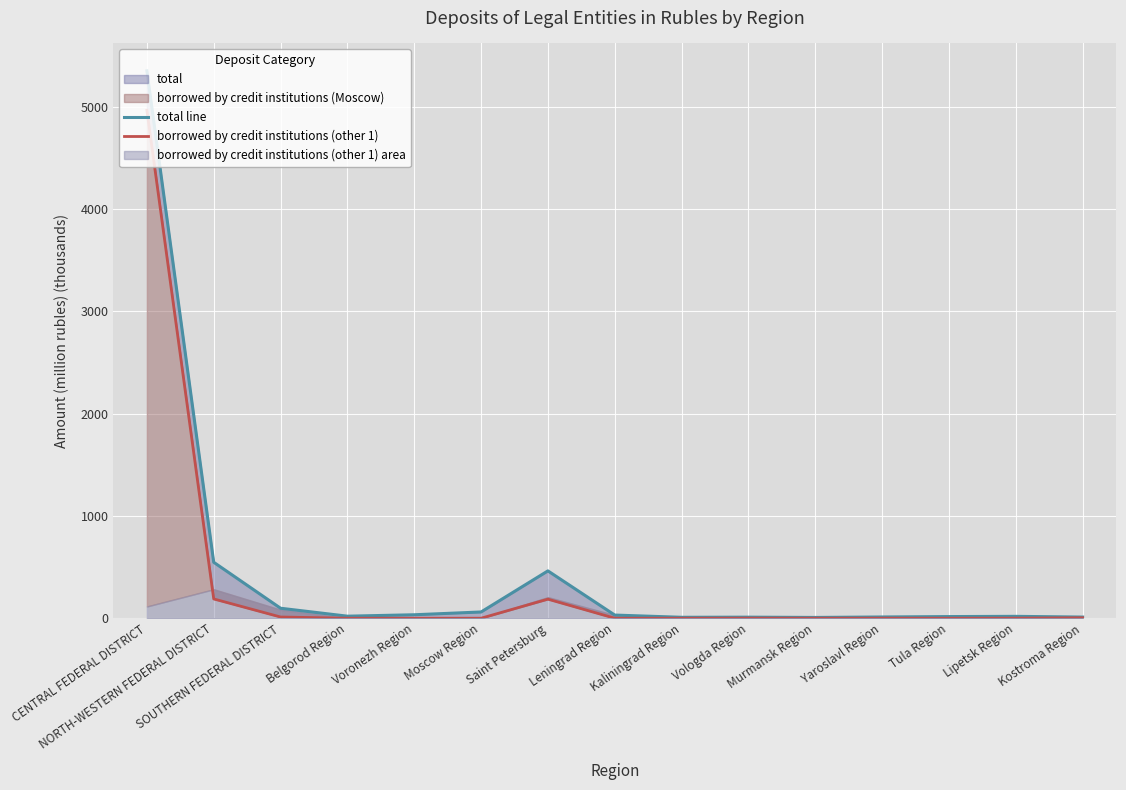

Which label corresponds to the smallest value in the chart?

Moscow Region